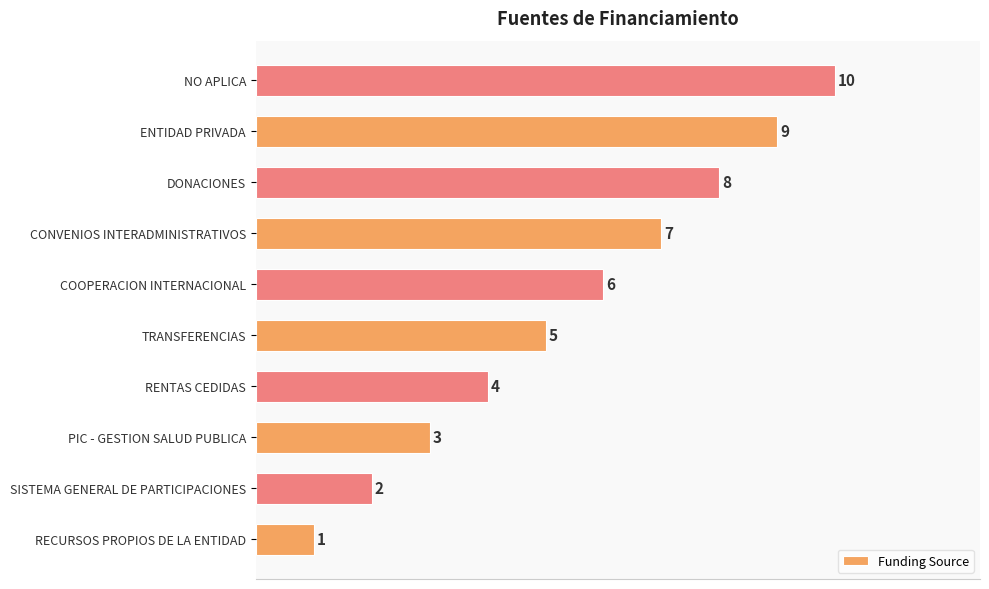

What is the difference between the maximum and minimum values?

9